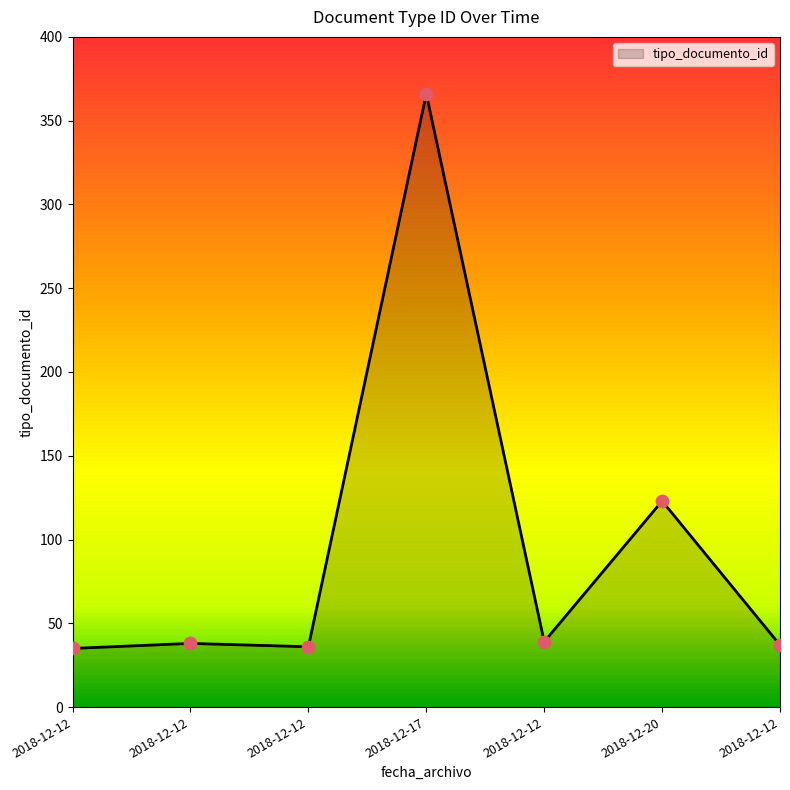

What is the change in value from 2018-12-12 to 2018-12-20?

+84